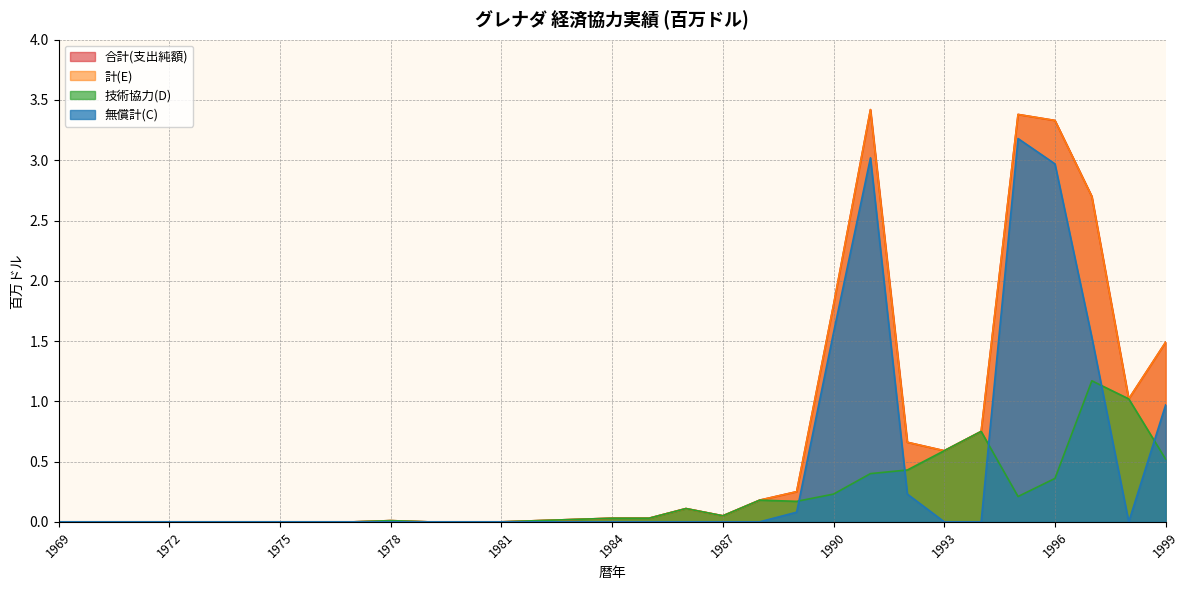

True or false: 無償計(C) has more than 1 interior local peaks.

True